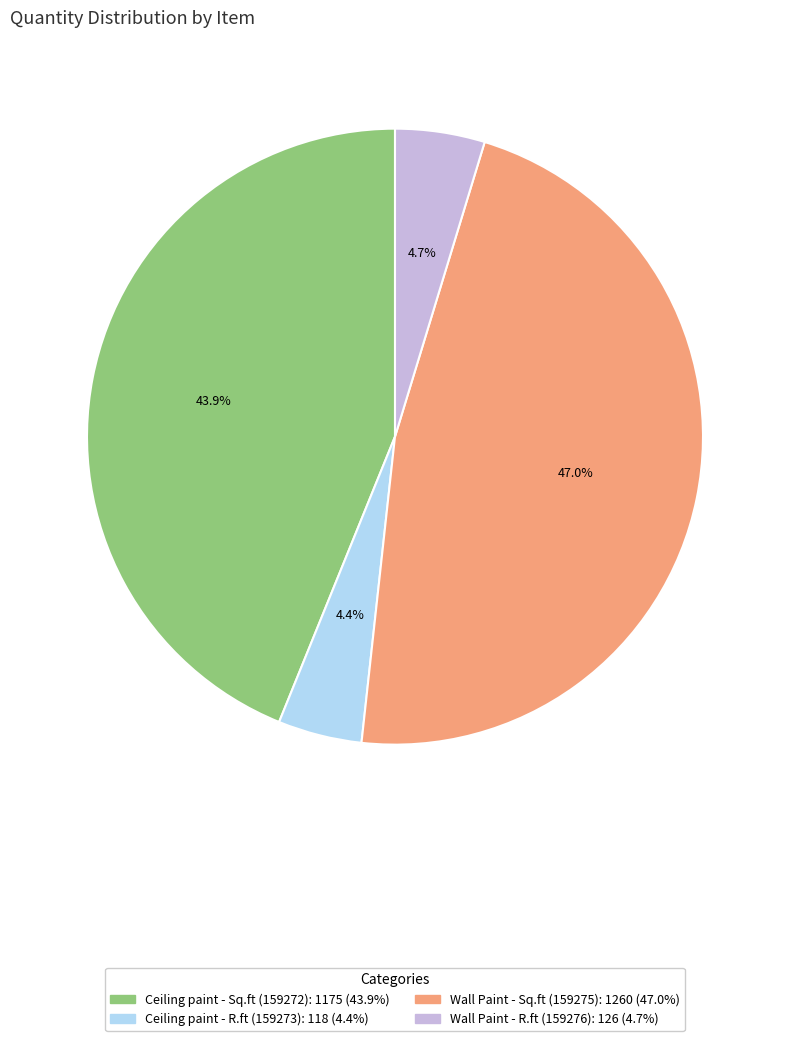

To the nearest percent, what percentage of the pie is Wall Paint - R.ft (159276)?

5%